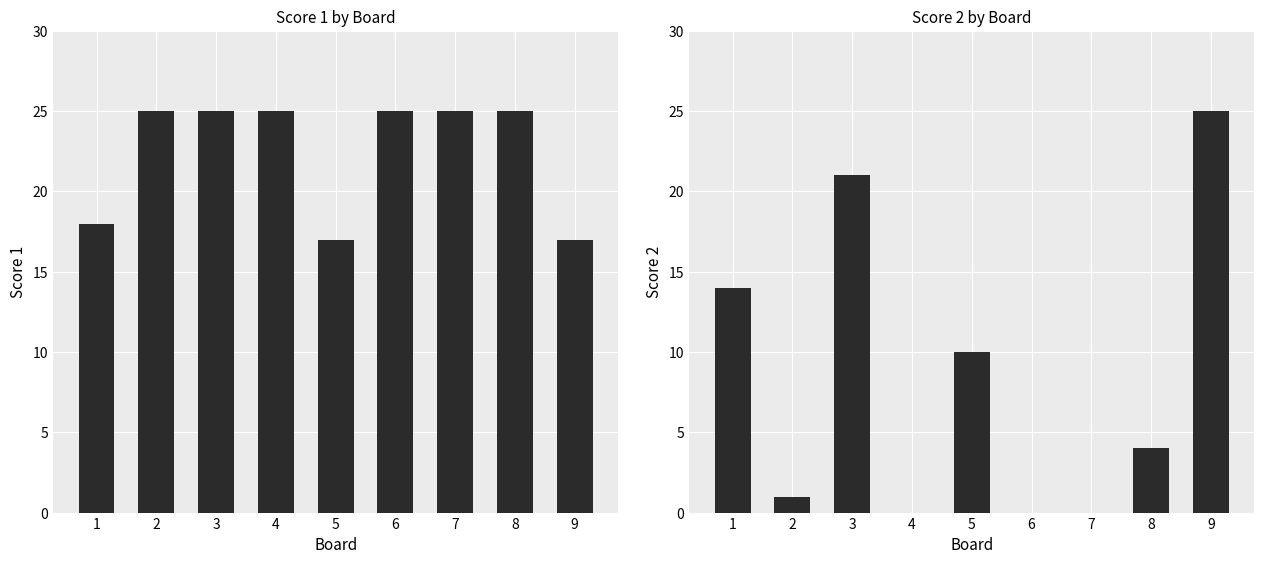

List the series in order of their peak value, highest first.

Score 1, Score 2